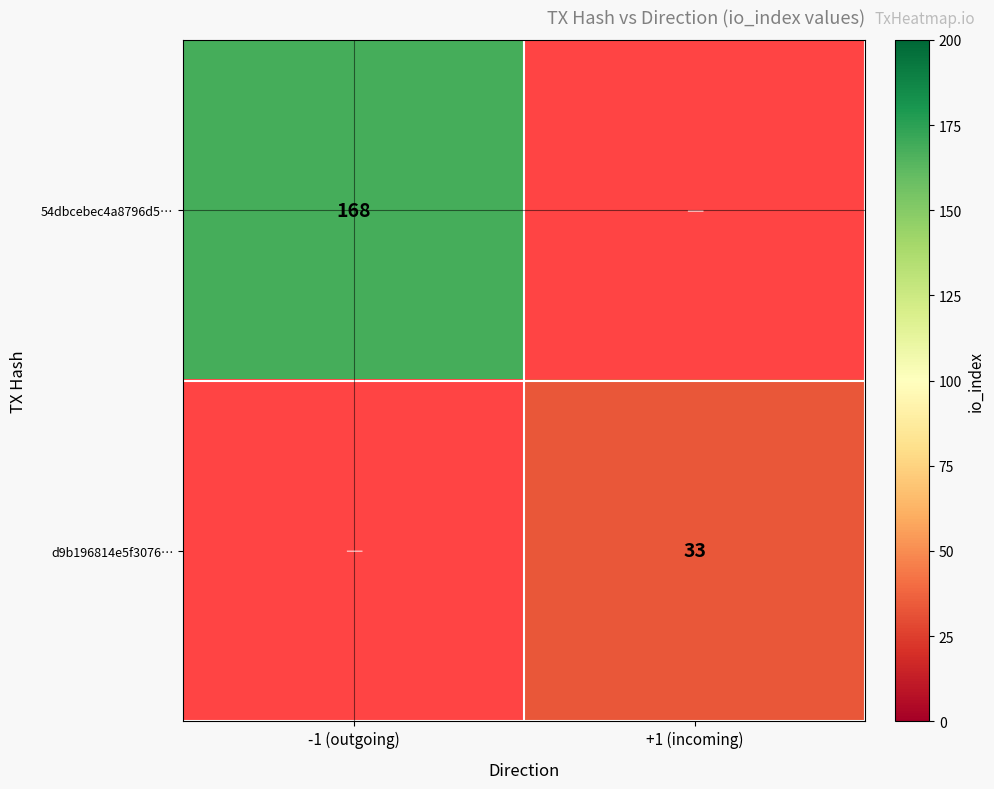

Which label corresponds to the smallest value in the chart?

+1 (incoming)